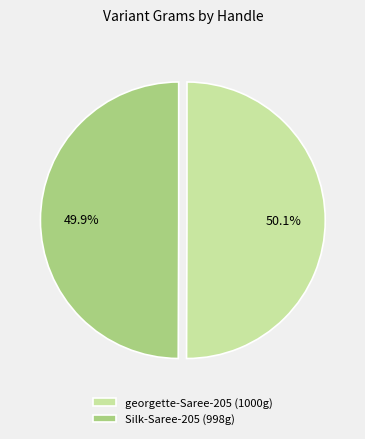

Approximately how many times larger is the value at georgette-Saree-205 (1000g) compared to Silk-Saree-205 (998g)?

1.0